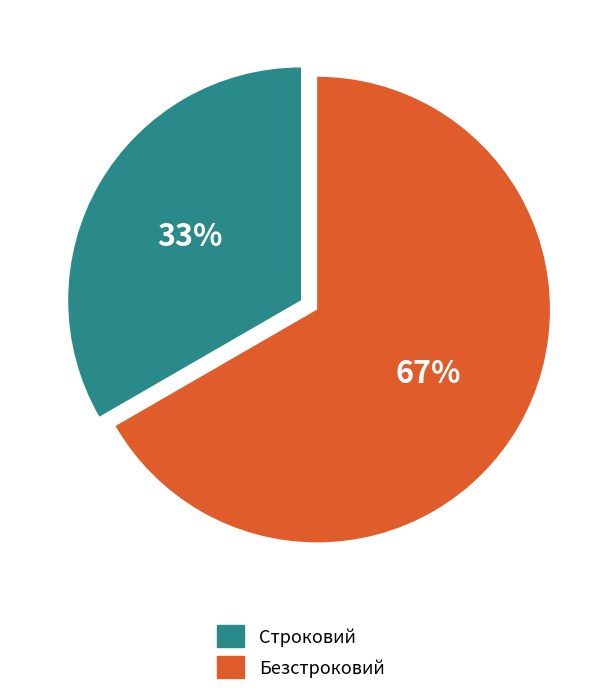

How many slices are in this pie chart?

2